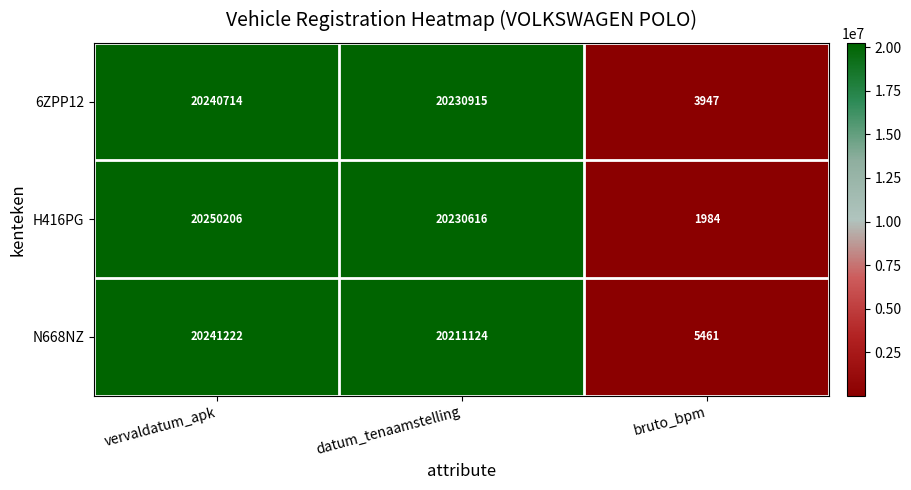

Reading right to left, what are all the values shown in this chart?

6ZPP12: bruto_bpm=3947	datum_tenaamstelling=20230915	vervaldatum_apk=20240714
H416PG: bruto_bpm=1984	datum_tenaamstelling=20230616	vervaldatum_apk=20250206
N668NZ: bruto_bpm=5461	datum_tenaamstelling=20211124	vervaldatum_apk=20241222